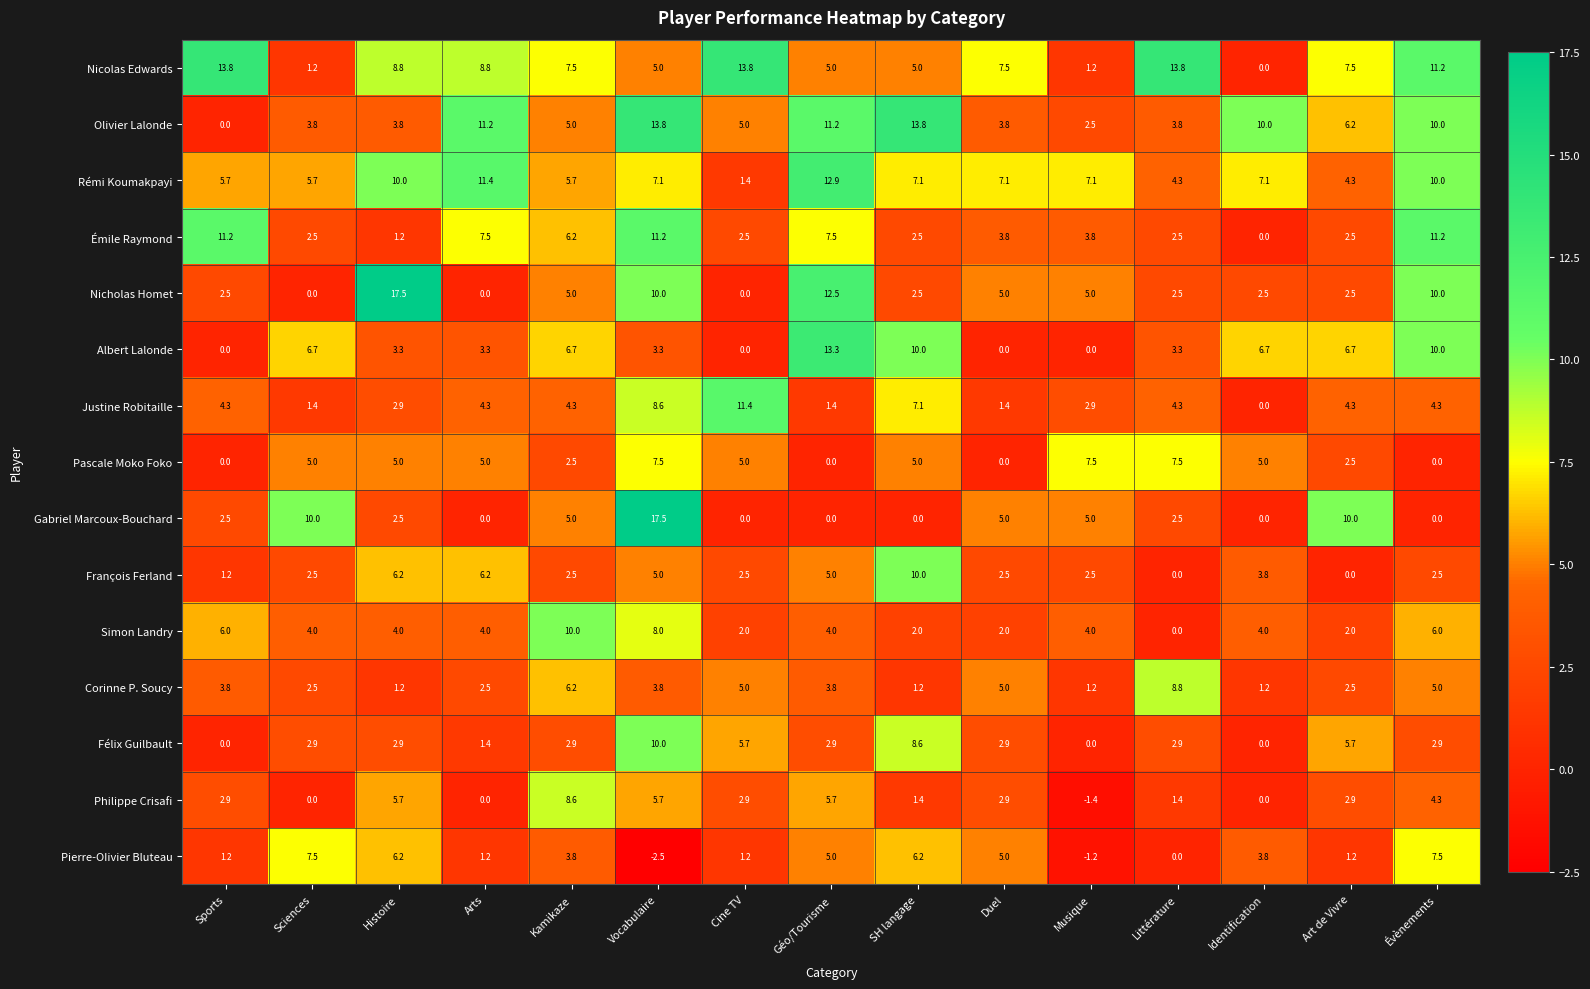

Between Duel and Musique, which series saw the biggest shift?

Pascale Moko Foko